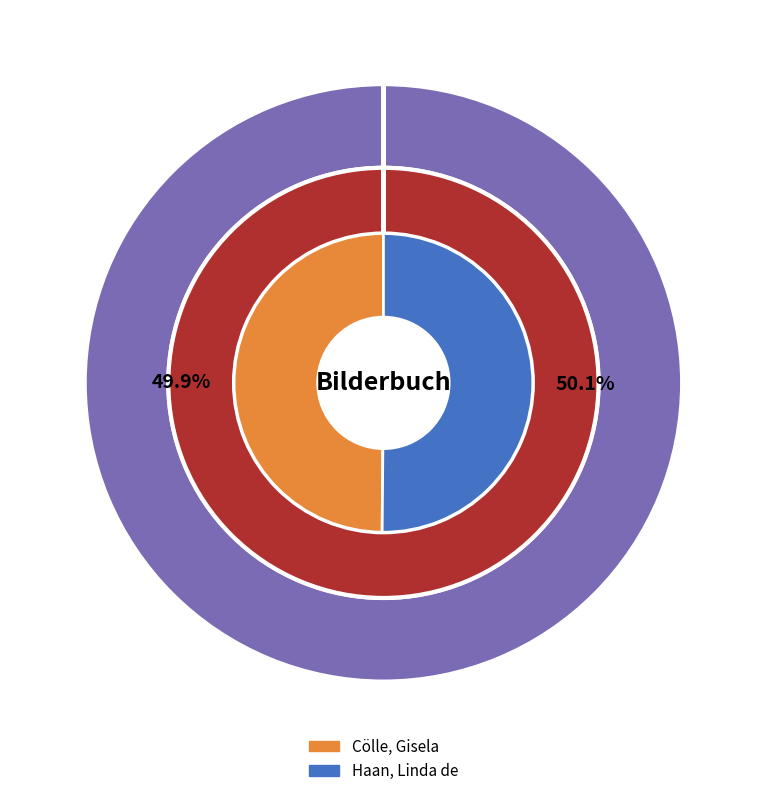

Rank the categories by value from lowest to highest.

Cölle, Gisela, Haan, Linda de